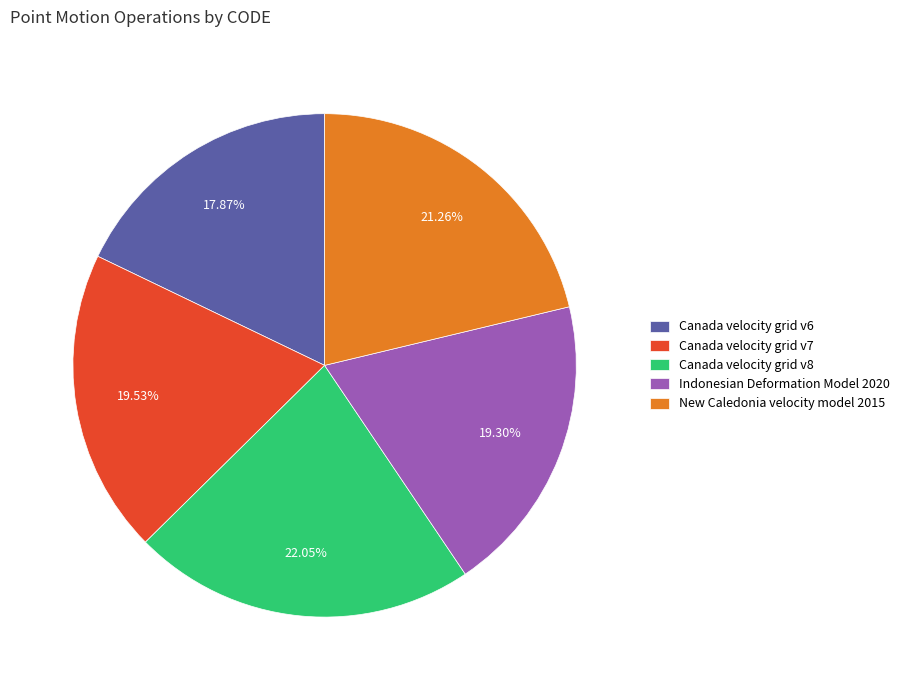

What is the largest slice in the pie chart?

Canada velocity grid v8